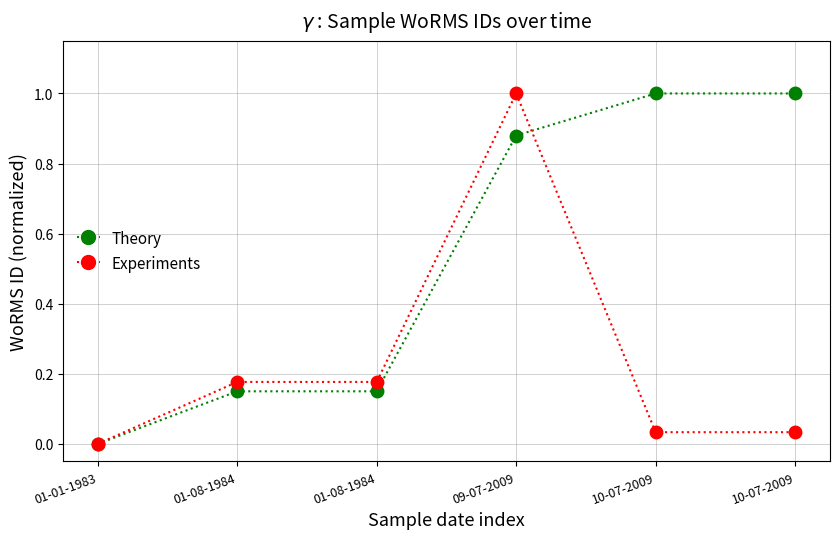

At which label is Experiments closest to 0?

01-01-1983